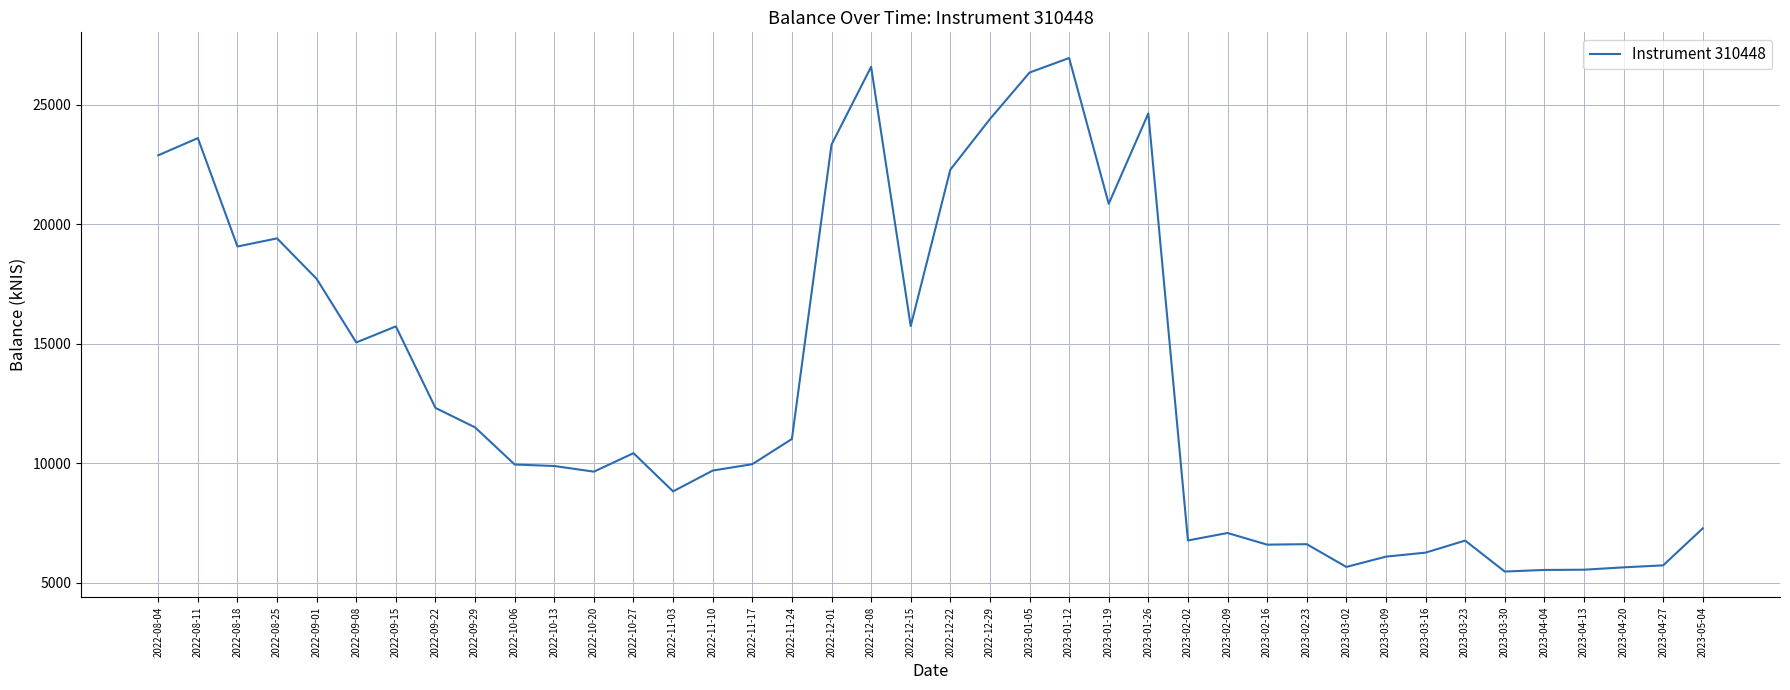

The value at 2022-11-03 is 8823.5. True or false?

True